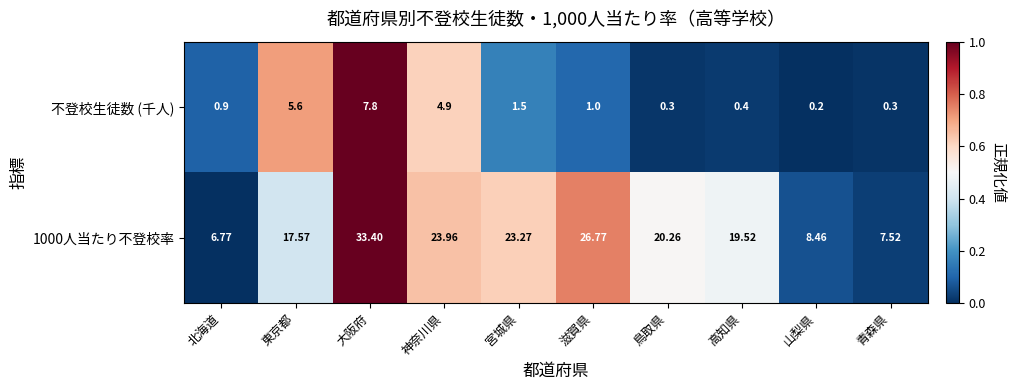

Is the value of 不登校生徒数 (千人) at 宮城県 greater than the value of 1000人当たり不登校率 at 鳥取県?

No